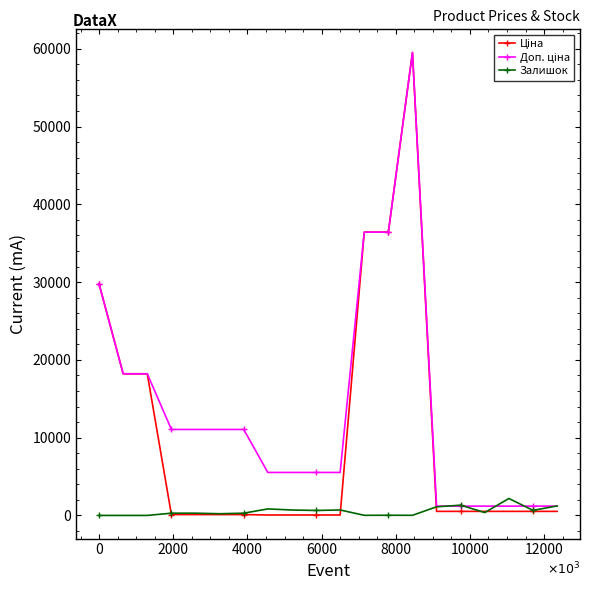

How many lines are shown in the chart?

3